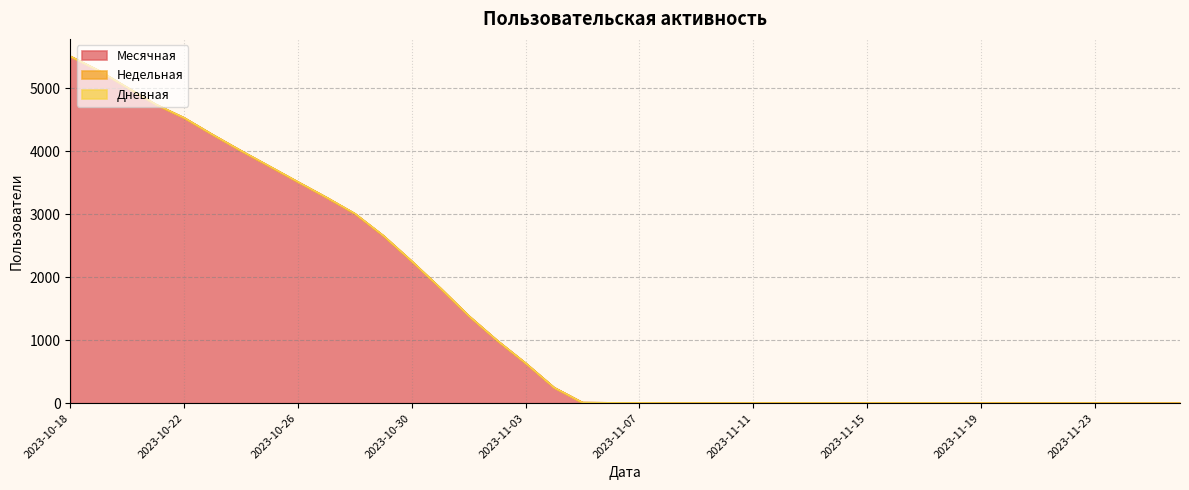

What is the maximum value for Дневная?

1